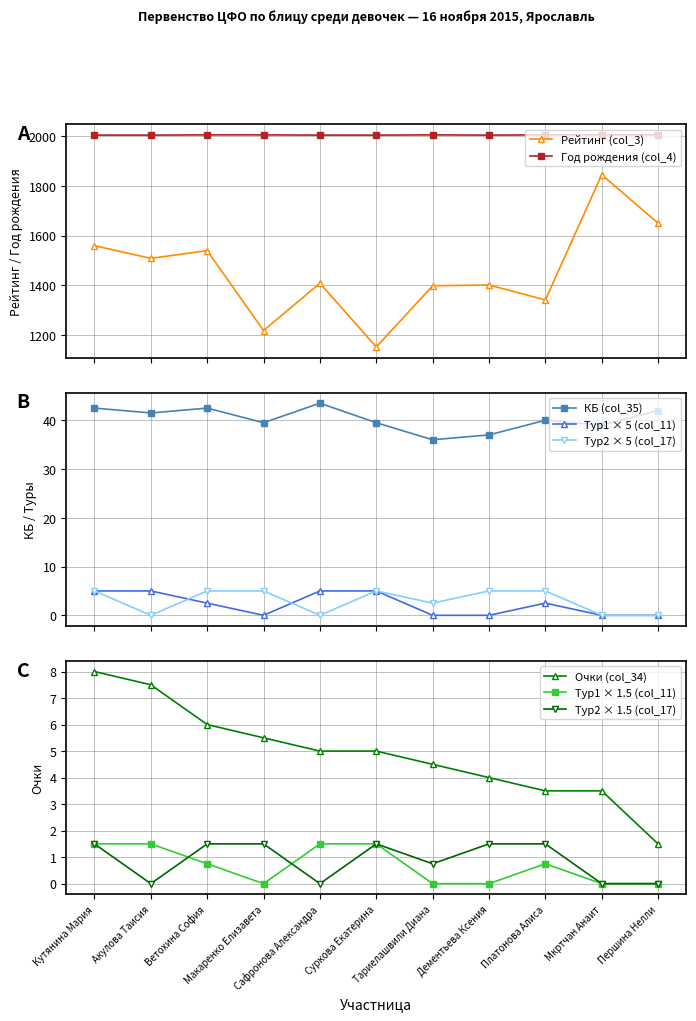

How many data points in Год рождения (col_4) are less than 2005?

5